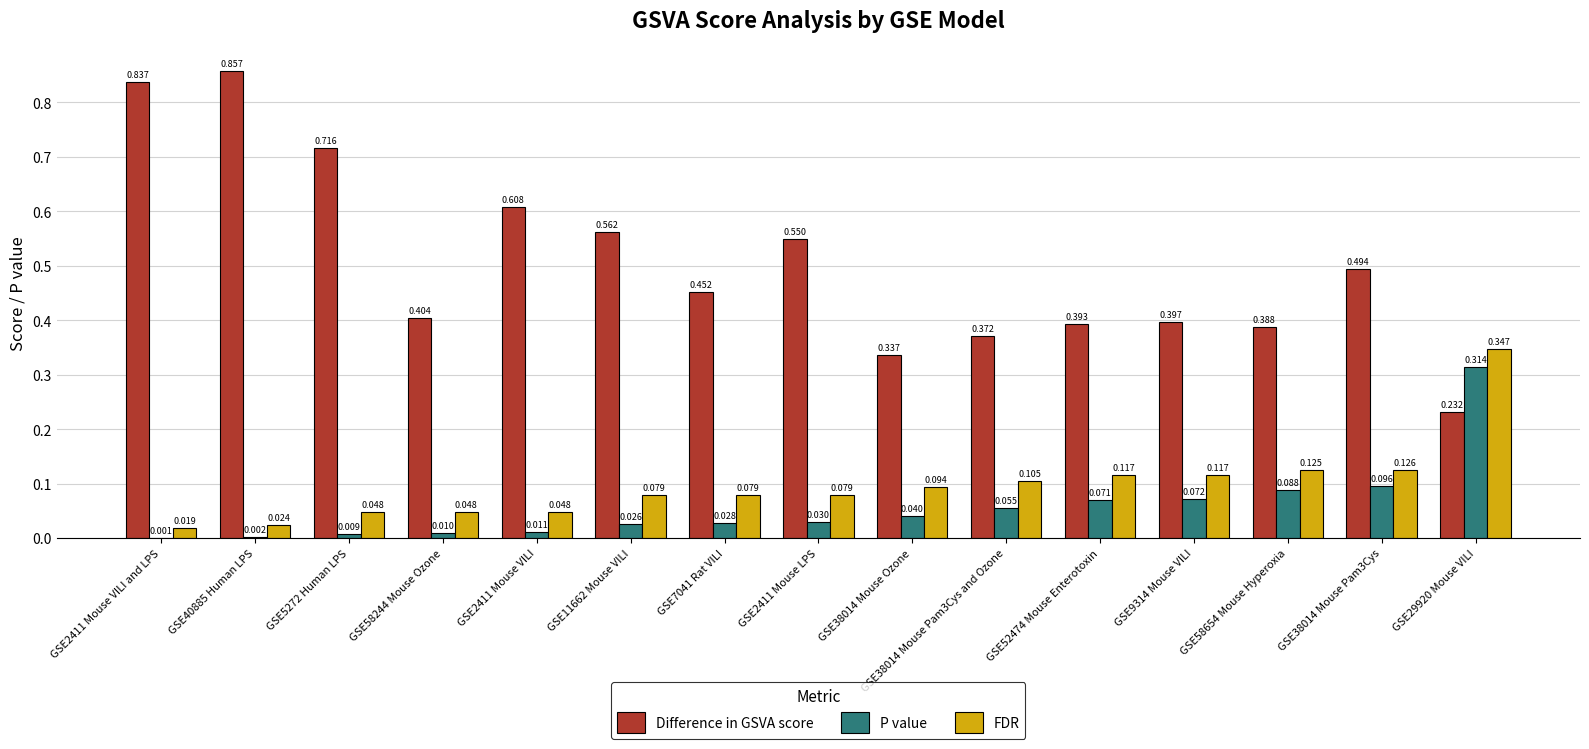

Is the value of P value at GSE58654 Mouse Hyperoxia greater than the value of Difference in GSVA score at GSE9314 Mouse VILI?

No